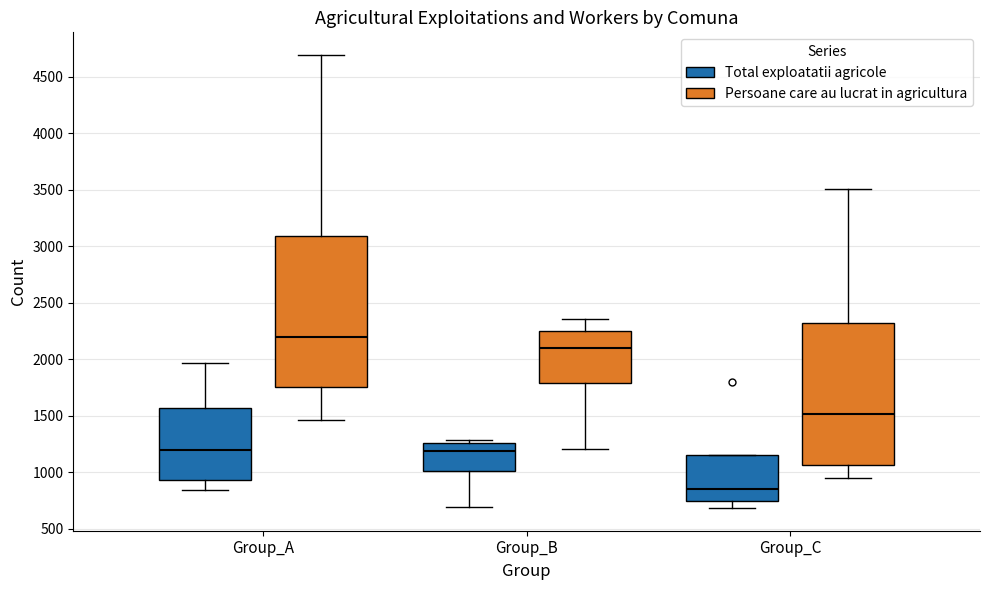

Where is the lower edge of the box for Group_A (Total exploatatii agricole) on the y-axis? The values are not printed on the chart, so give them approximately, as read against the axis.

950